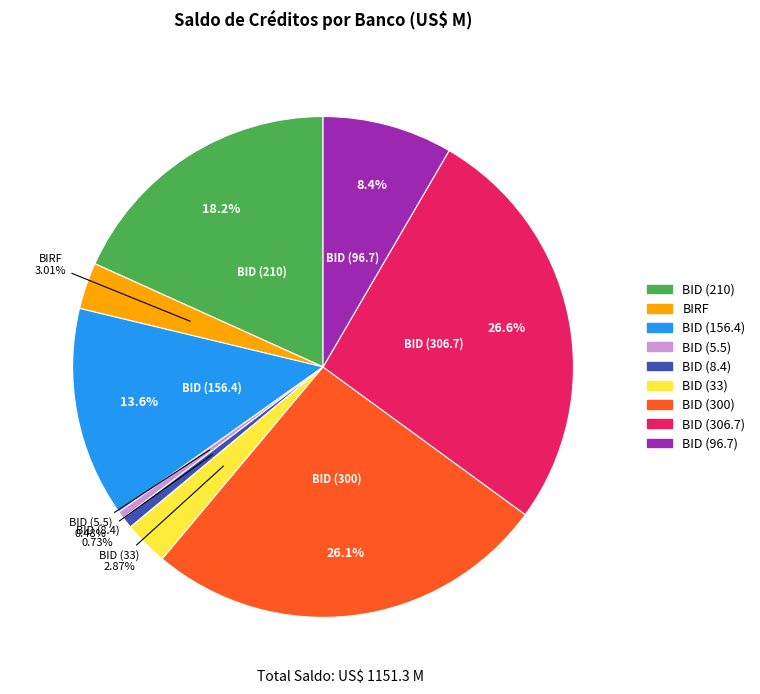

Is it true that BID (156.4) is 3% of the pie?

False